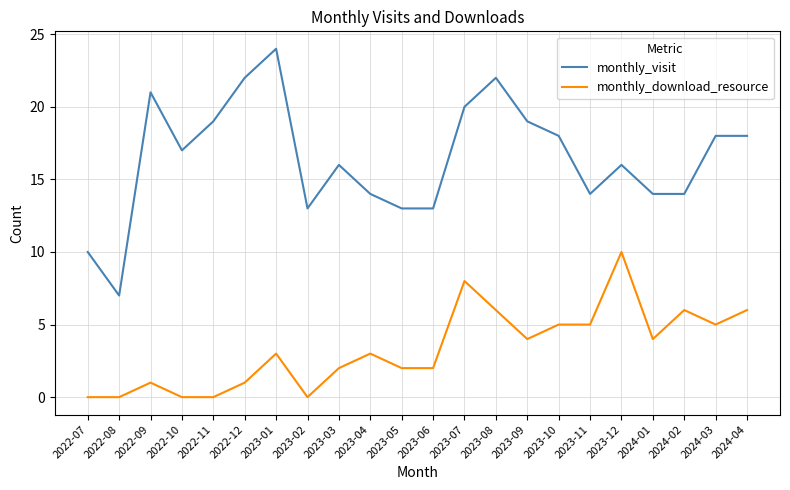

What position from the left is 2022-11?

5